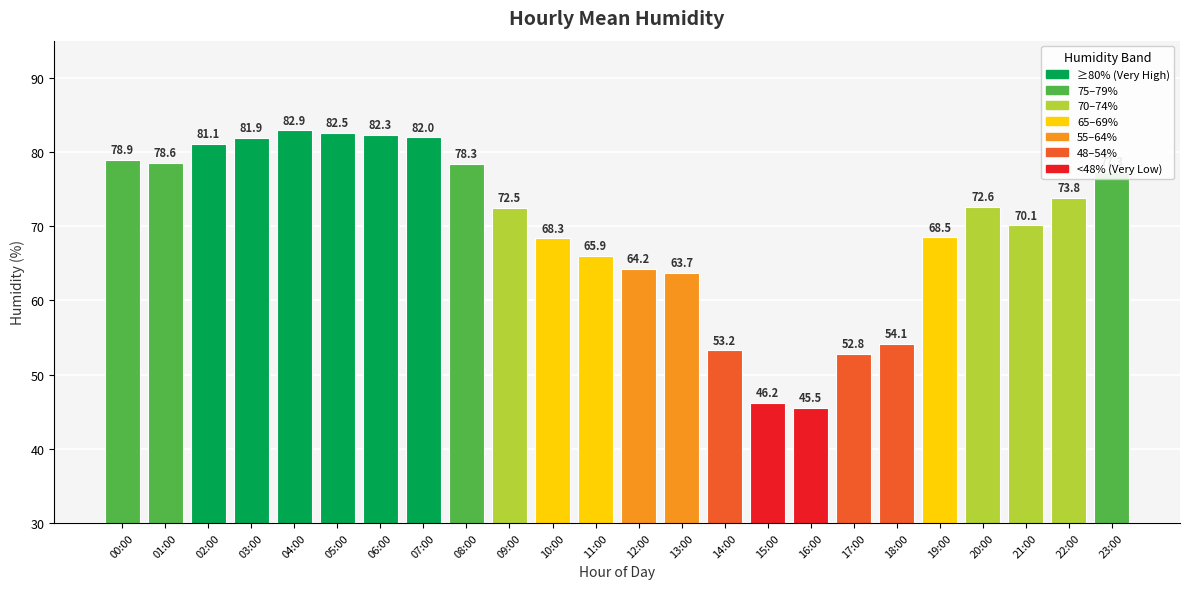

What is the difference between the maximum and minimum values?

37.4